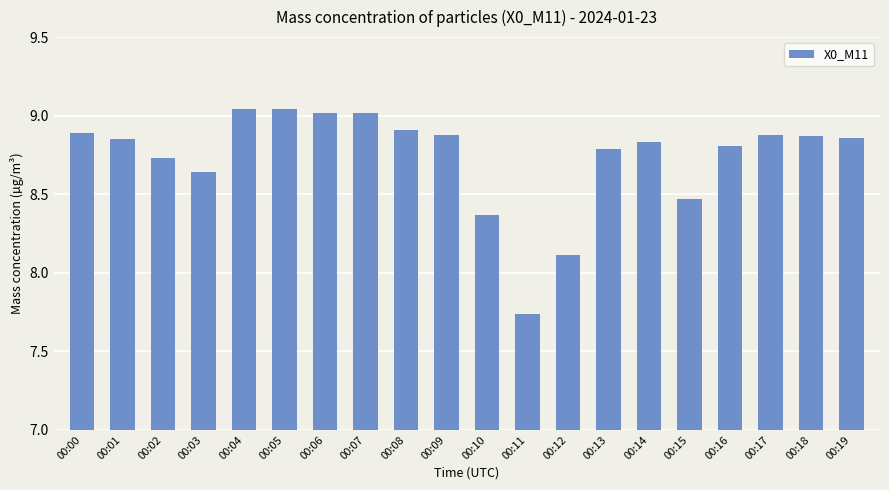

At which label does the data first exceed 8?

00:00